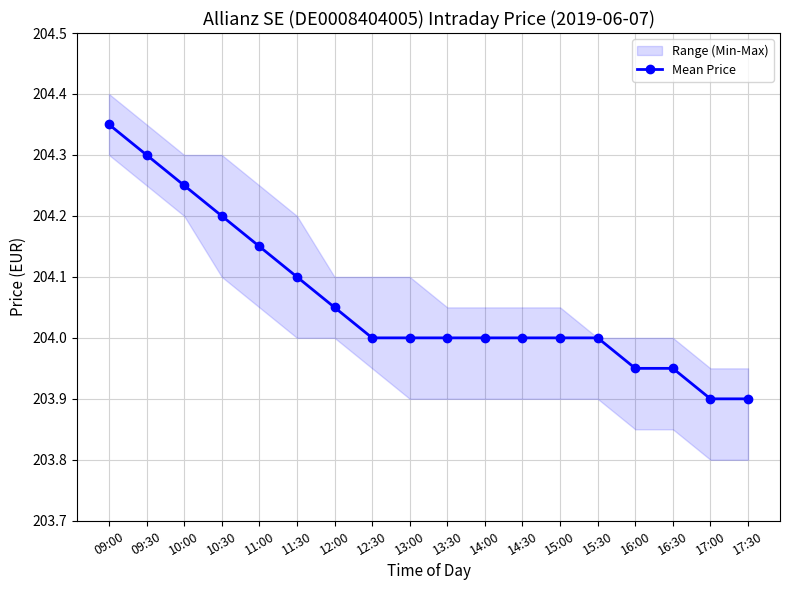

What is the value of the 4th point from the left?

204.2